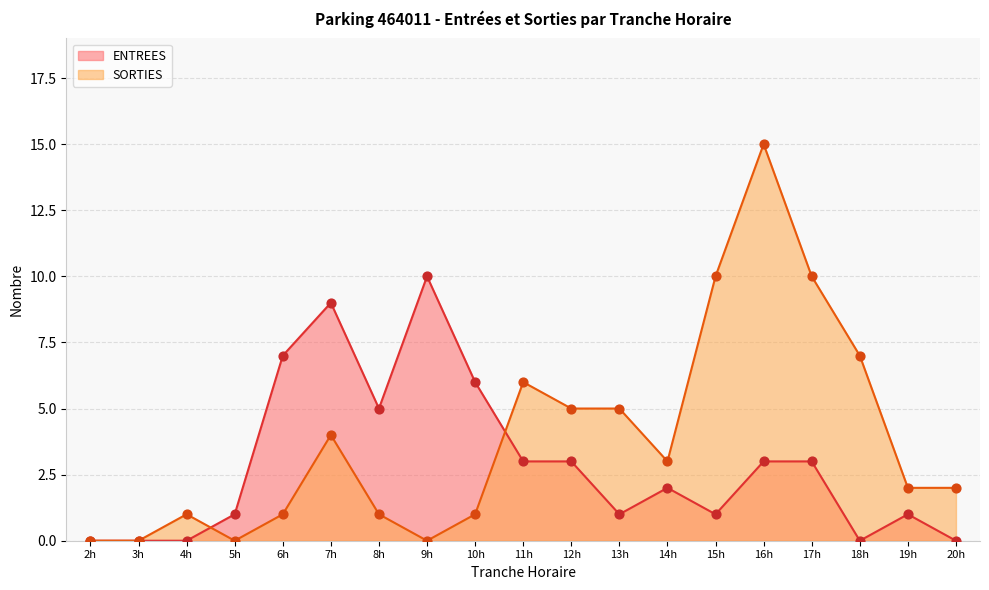

Which series has the largest total across all categories?

SORTIES